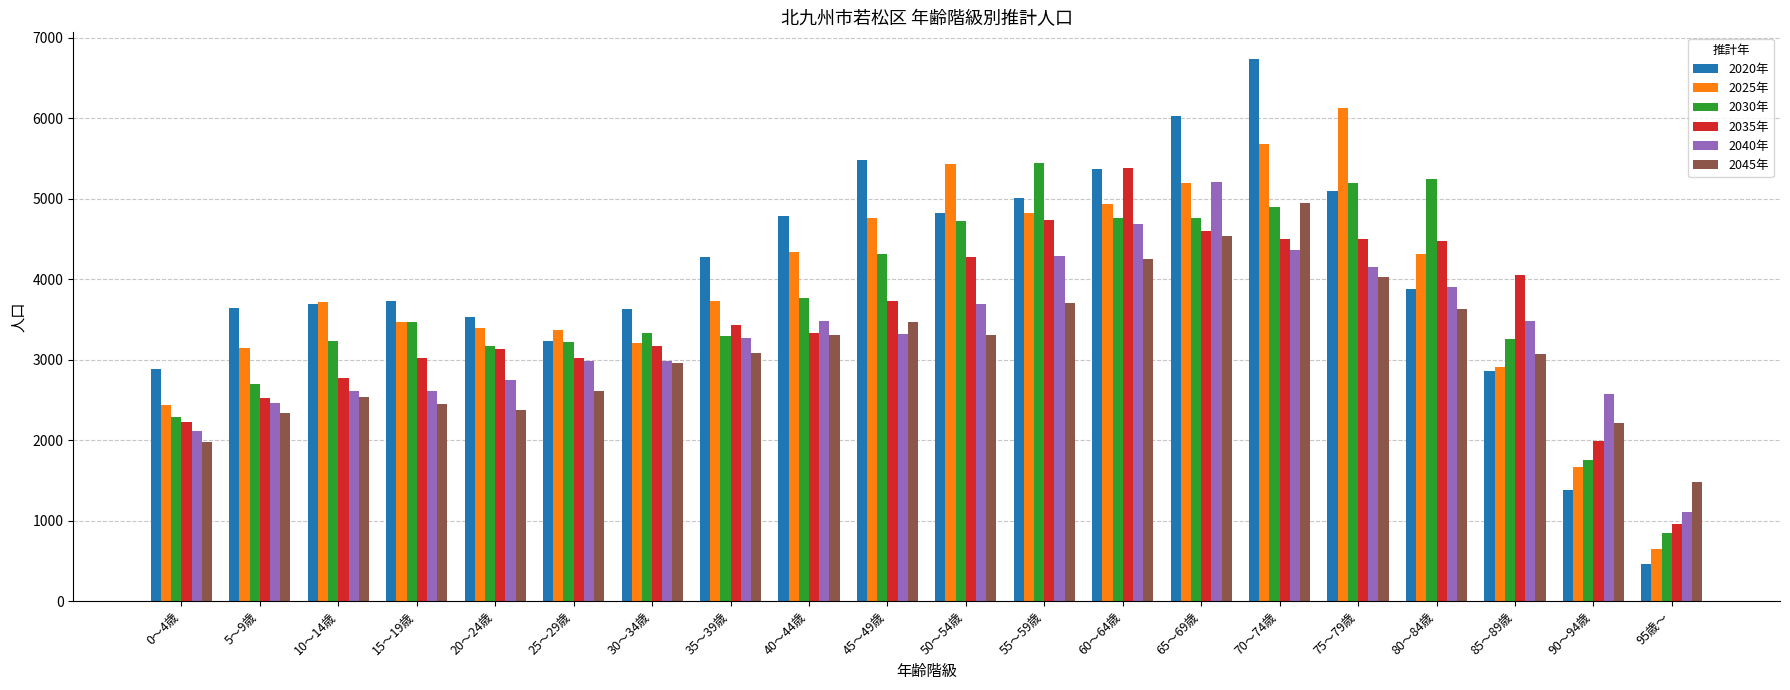

Which series has the largest total across all categories?

2020年